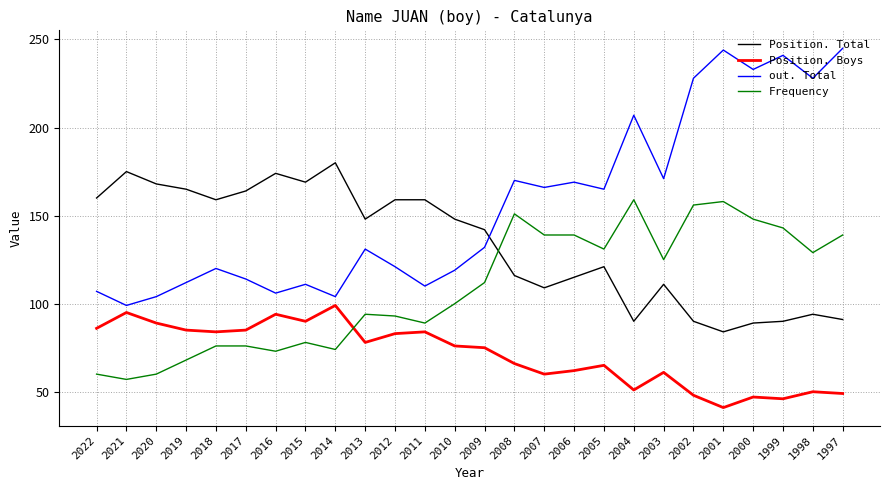

What is the difference between the maximum and second lowest values in the Position. Boys series?

53